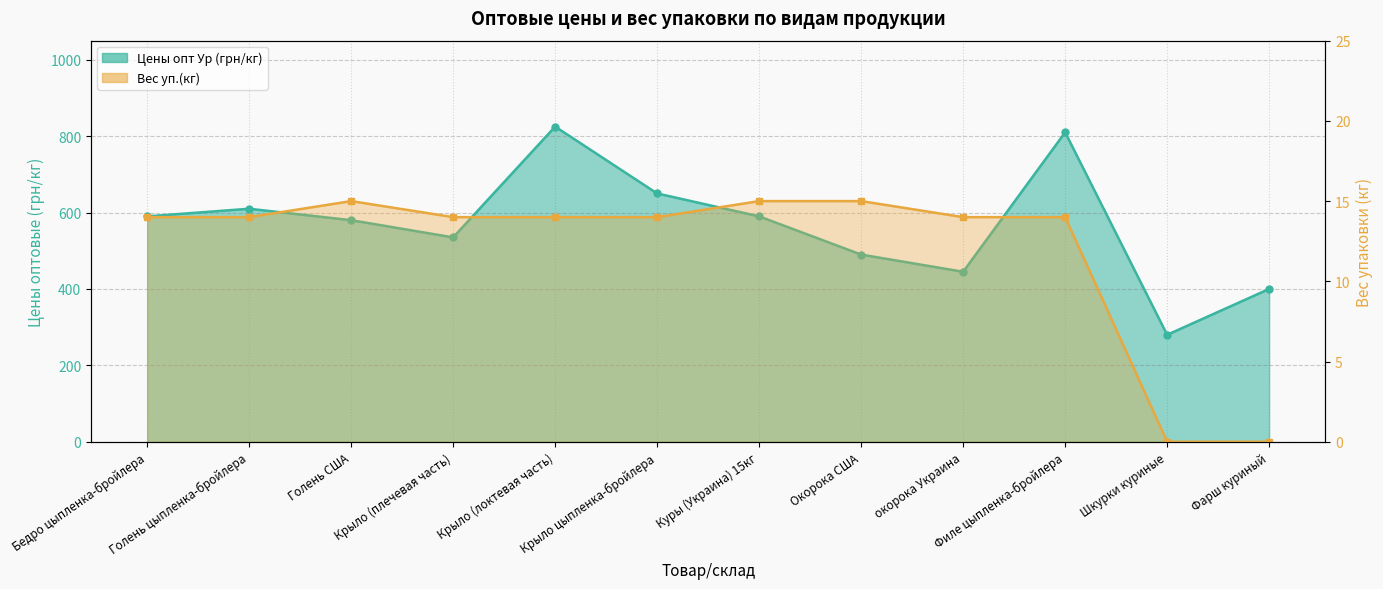

What is the value of the Вес уп.(кг) point at the 10th from the left?

14